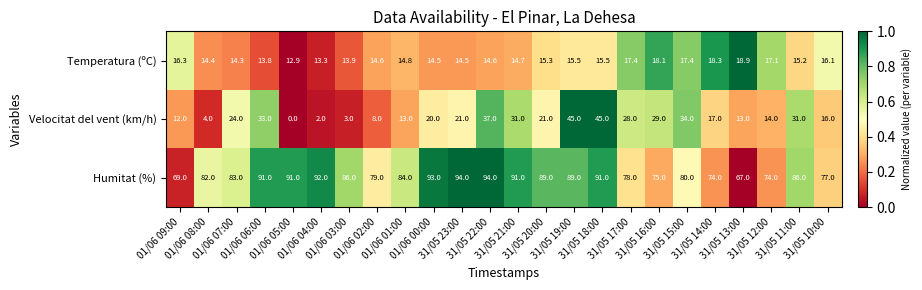

What is the difference between the maximum and minimum values in the Temperatura (ºC) series?

6.0